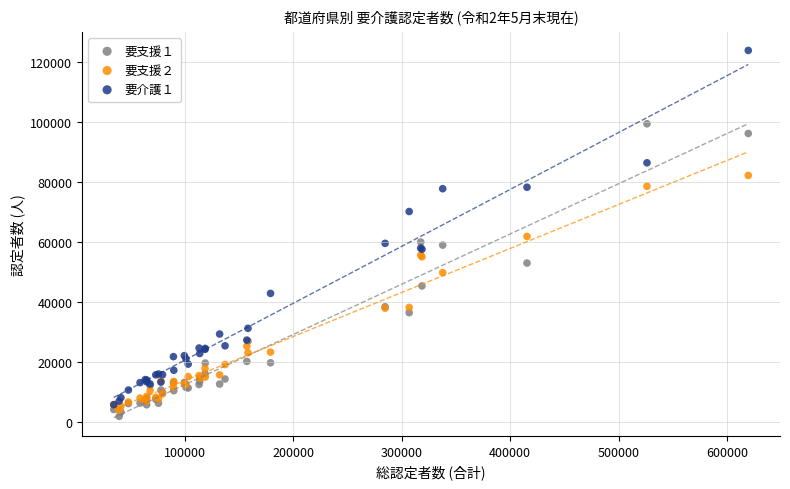

Which series contains the highest Y value?

要介護１